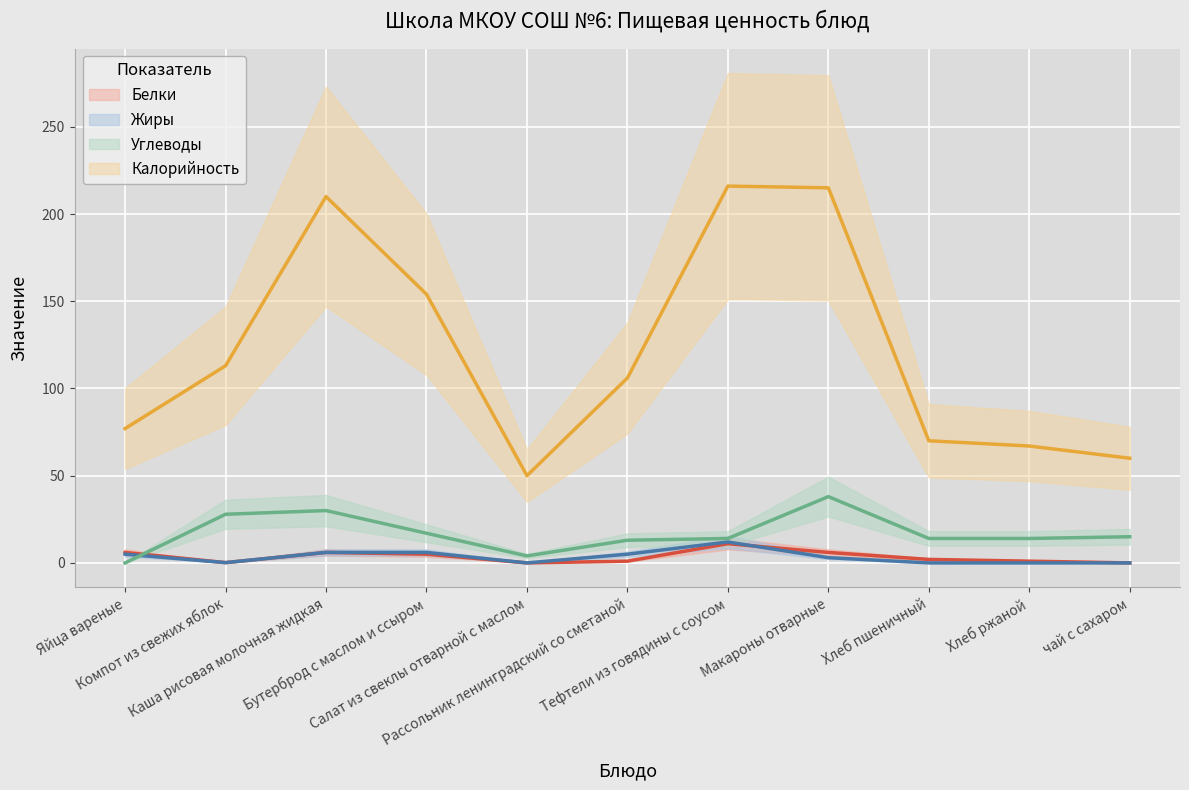

What are all the series names shown in the legend?

Белки, Жиры, Углеводы, Калорийность